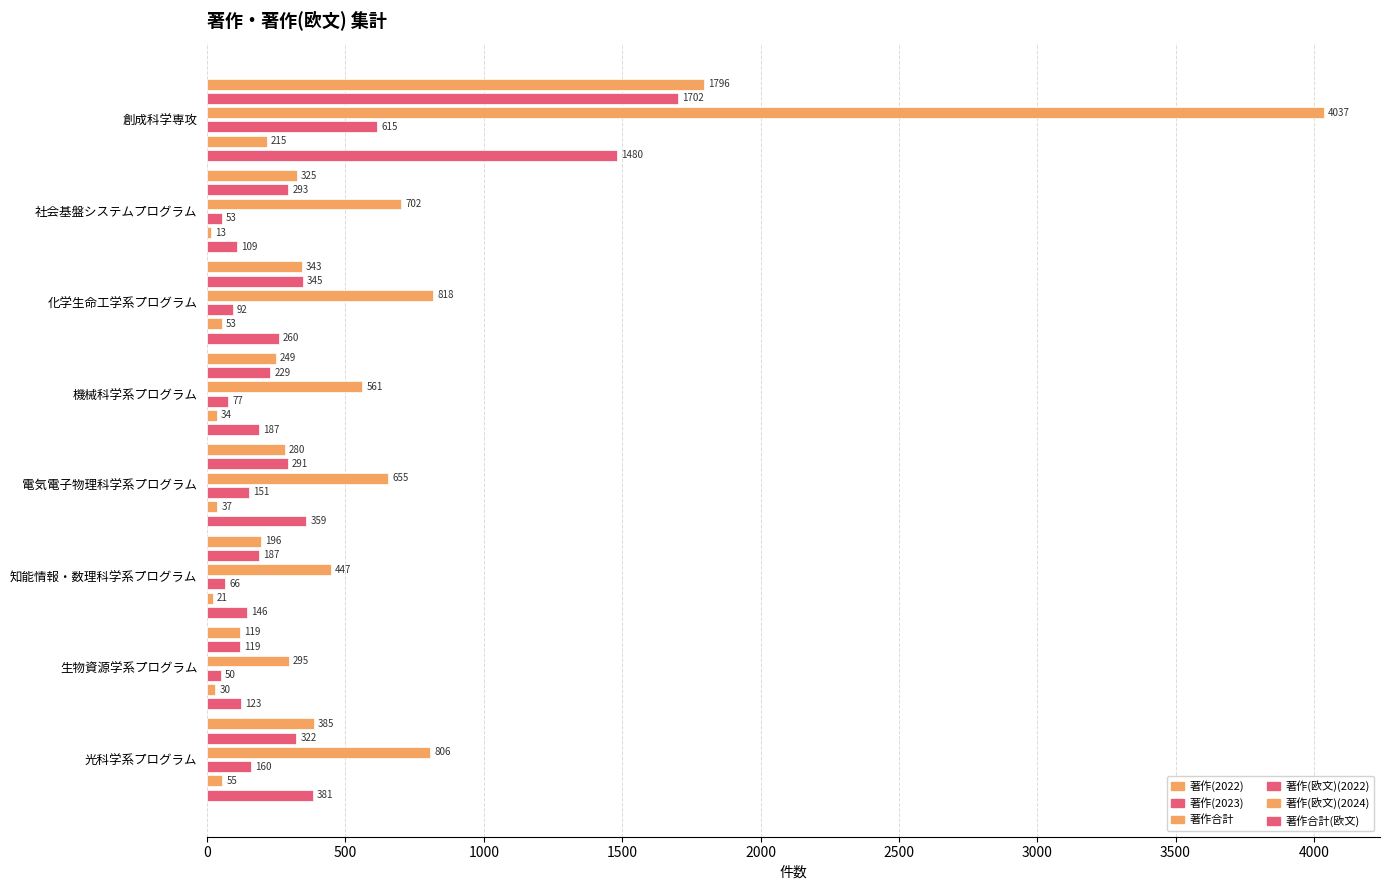

How many data points in 著作(欧文)(2022) are above 92?

3